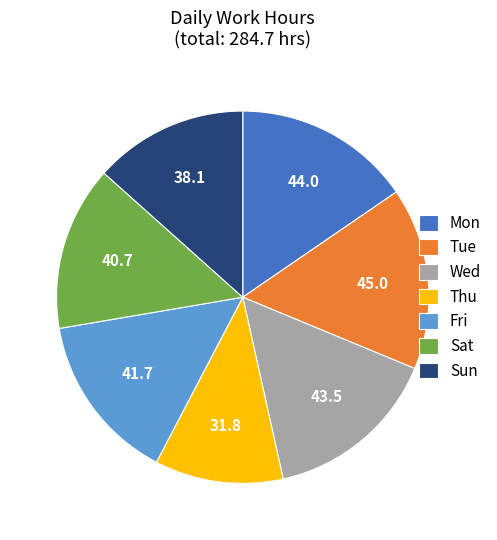

Does any single category account for the majority?

No